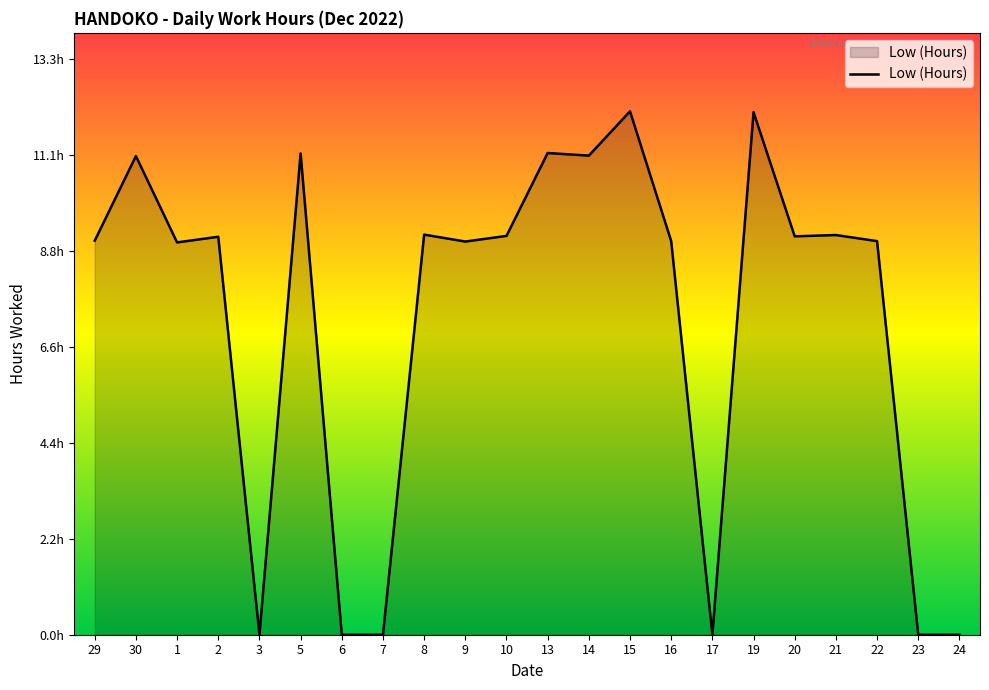

Does the chart have visible grid lines?

No